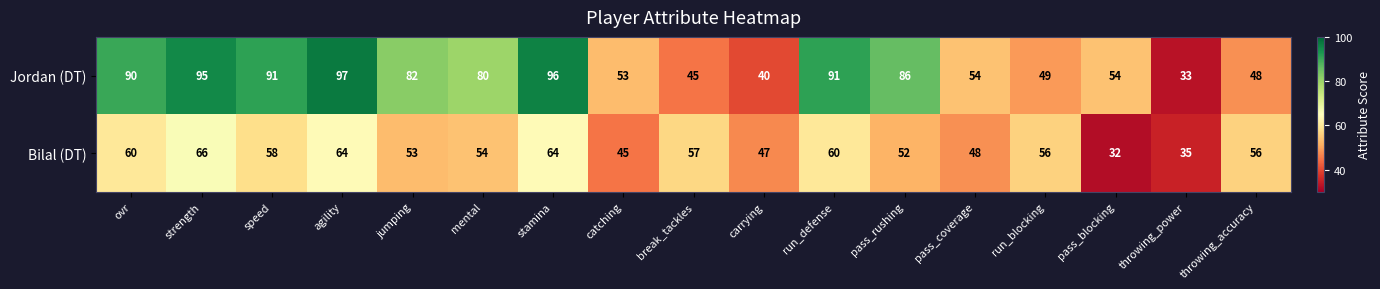

What is the minimum value shown in the chart?

32